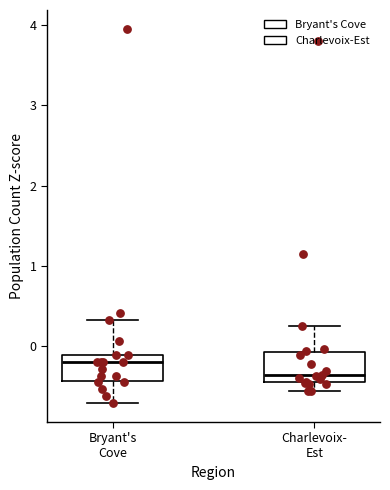

Which box's median line is the lowest?

Charlevoix- Est